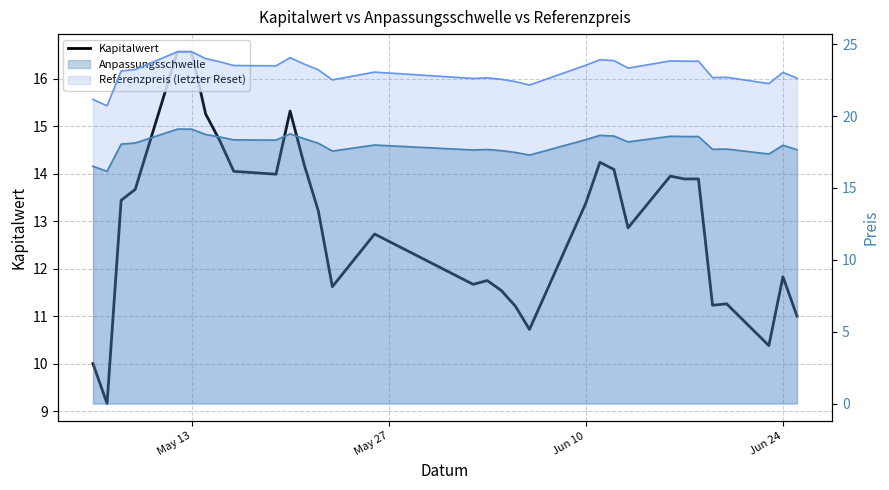

How many points are lower than both their immediate neighbors (excluding endpoints)?

8